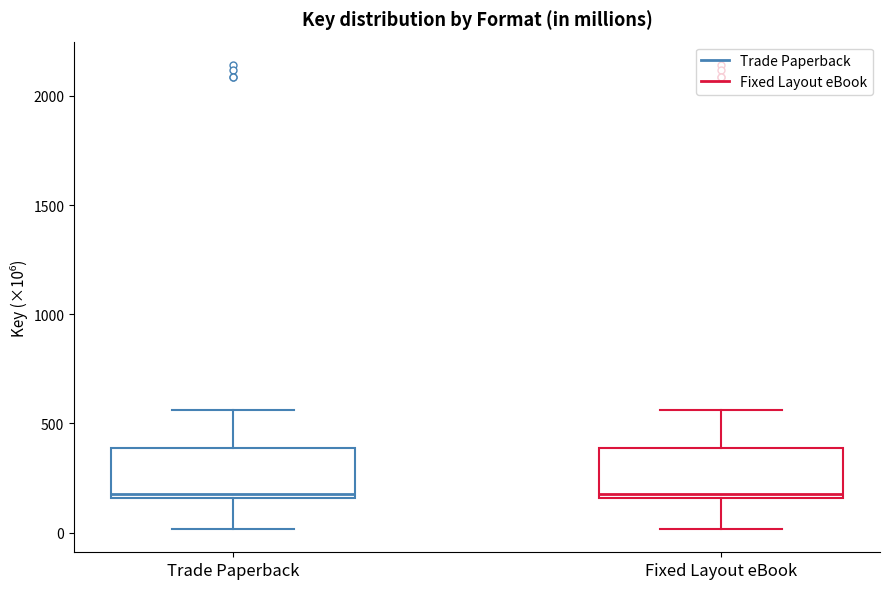

Reading left to right, read every box against the y-axis: the position of its median line, the range the box covers, and the ends of its whiskers. The values are not printed on the chart, so give them approximately, as read against the axis.

Trade Paperback: median 200, box 150 to 400, whiskers 0 to 550
Fixed Layout eBook: median 200, box 150 to 400, whiskers 0 to 550